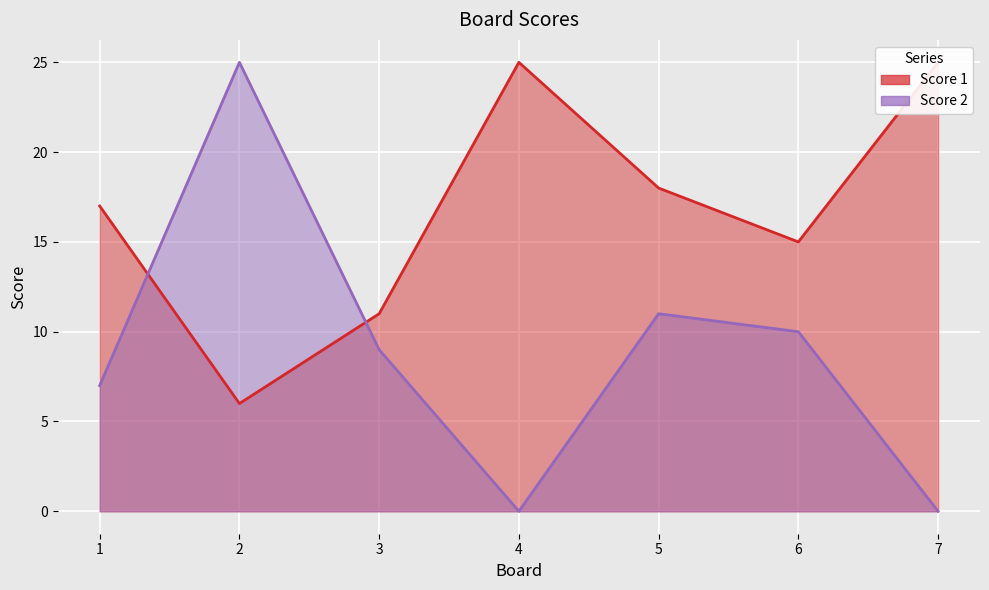

What value does the Score 1 series have at 7?

25